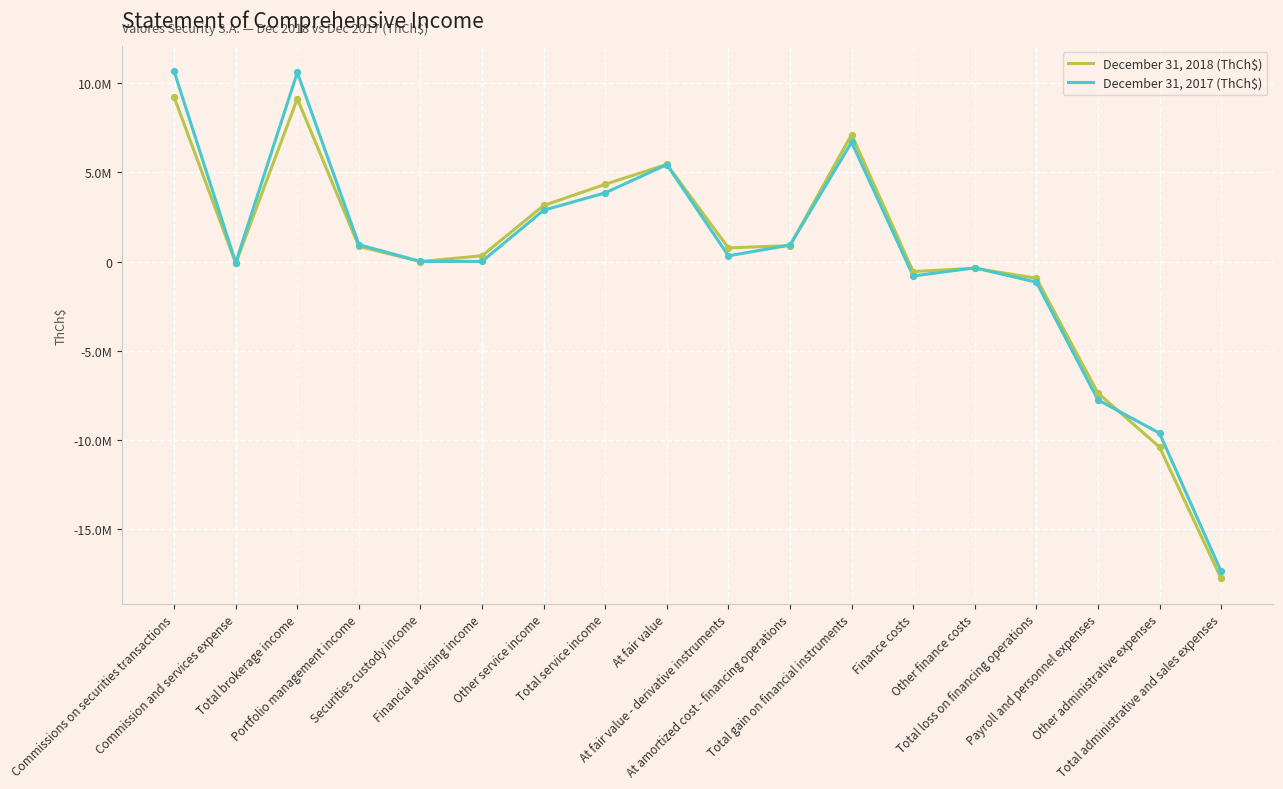

Is the value of December 31, 2017 (ThCh$) at At amortized cost - financing operations greater than the value of December 31, 2018 (ThCh$) at At amortized cost - financing operations?

Yes